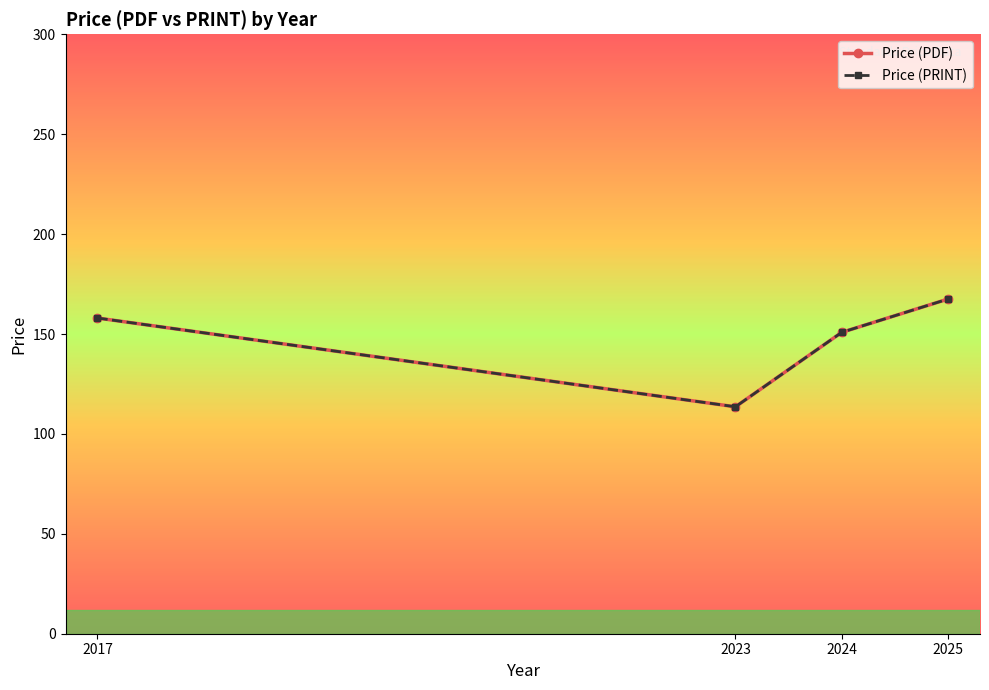

Does the chart have visible grid lines?

No